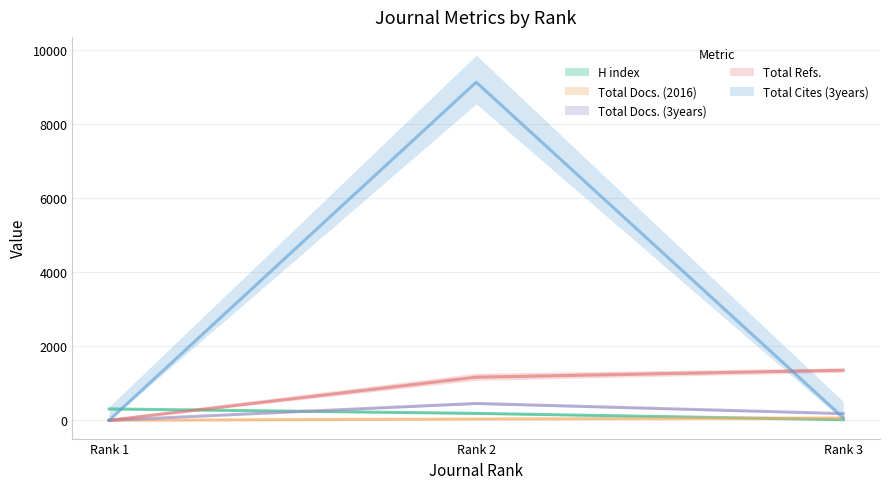

How many Total Docs. (3years) values are between 0 and 456?

3